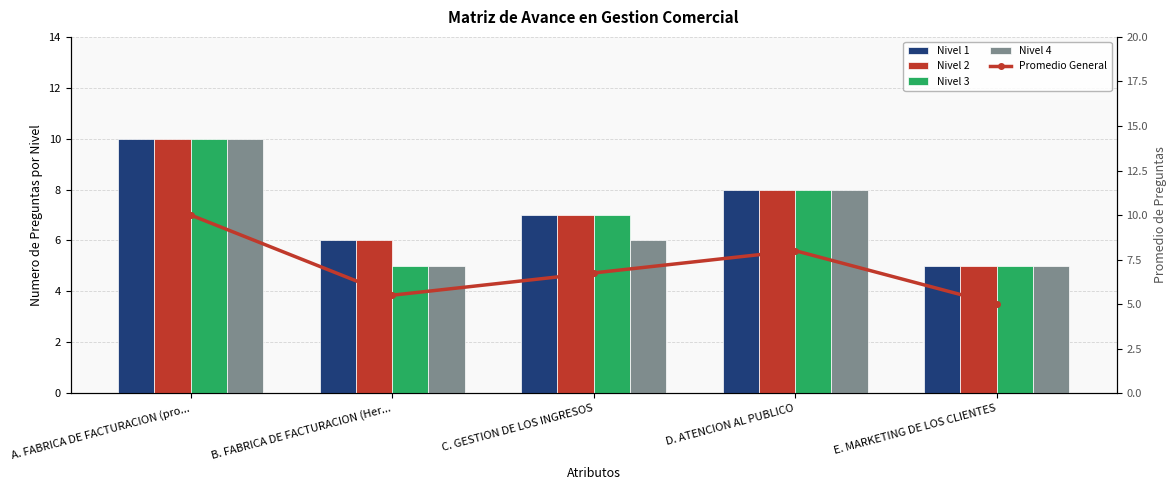

What is the smallest value displayed?

5.0